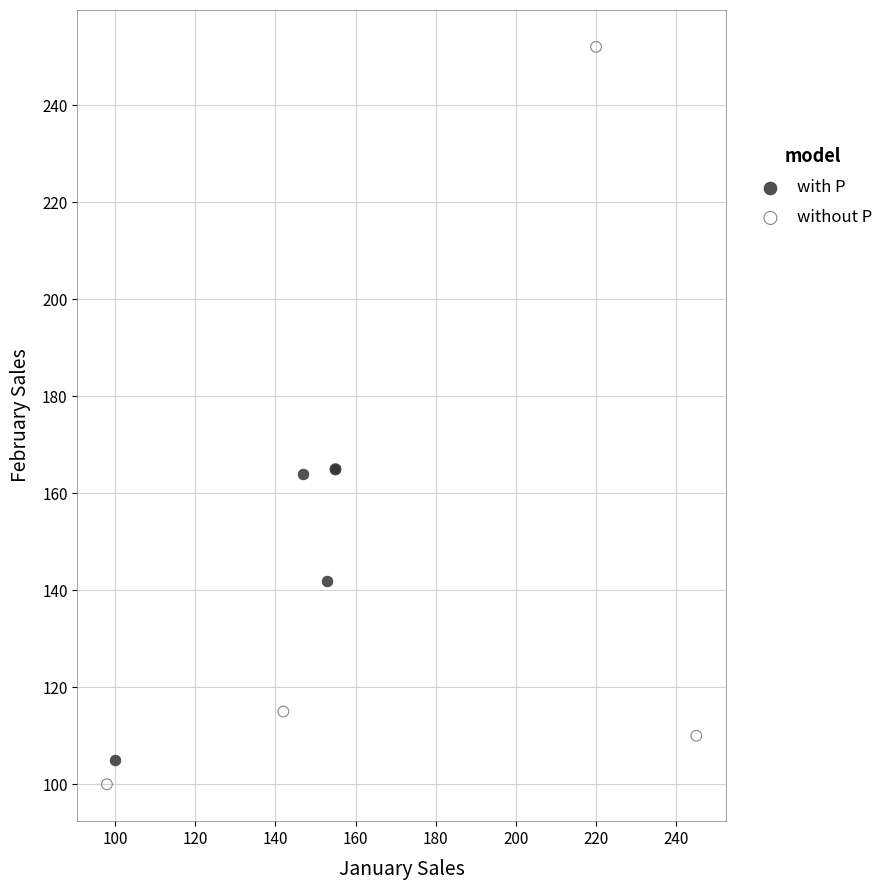

Which series has the widest spread of Y values?

without P